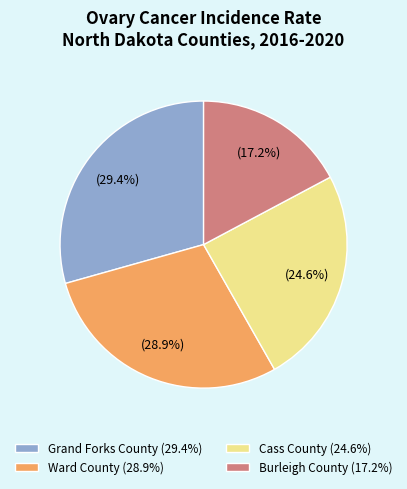

To the nearest percent, what portion does Grand Forks County represent?

29%